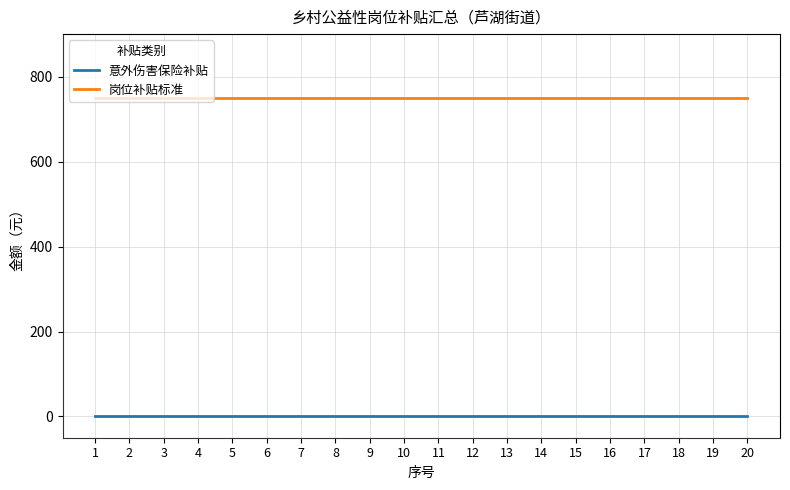

Is the value of 意外伤害保险补贴 at 18 greater than the value of 岗位补贴标准 at 18?

No